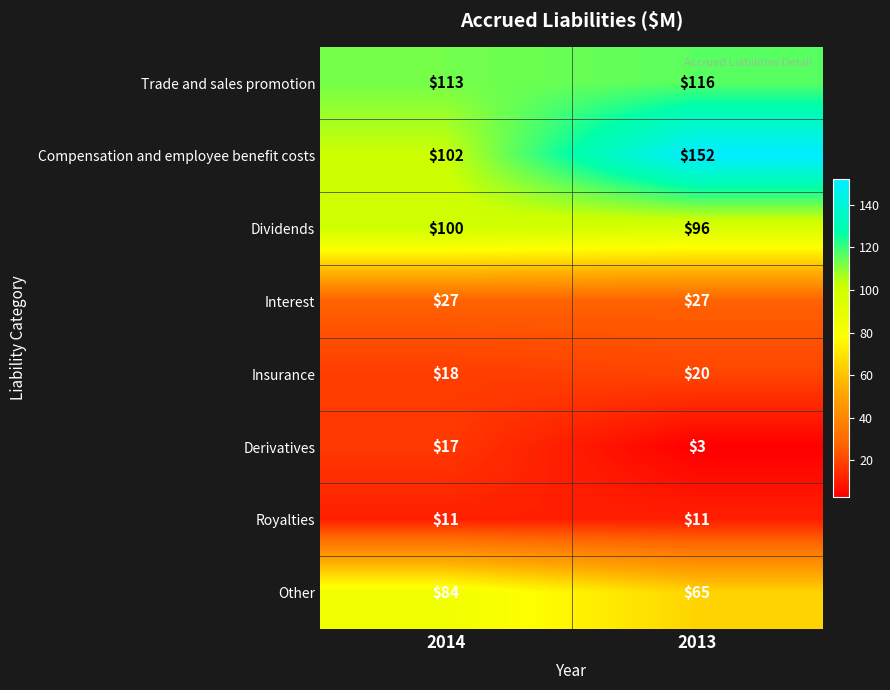

What is the smallest value displayed?

3